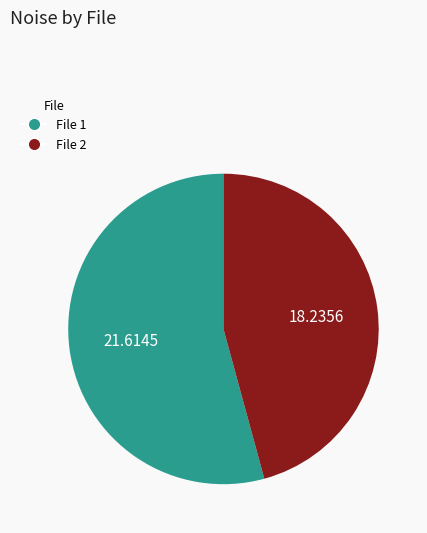

Between File 1 and File 2, which is larger?

File 1